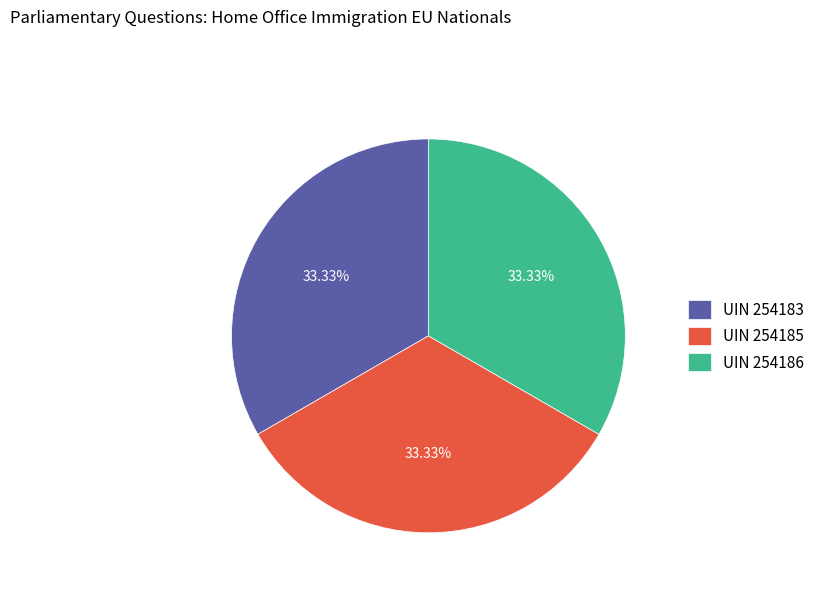

How many slices are in this pie chart?

3